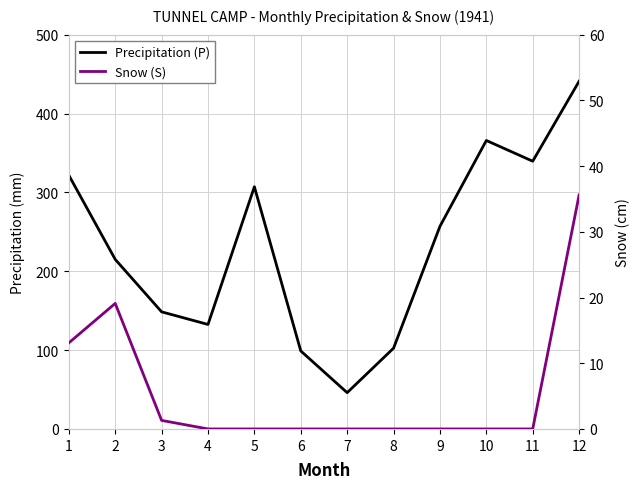

How many interior local valleys does the Precipitation (P) series have?

3